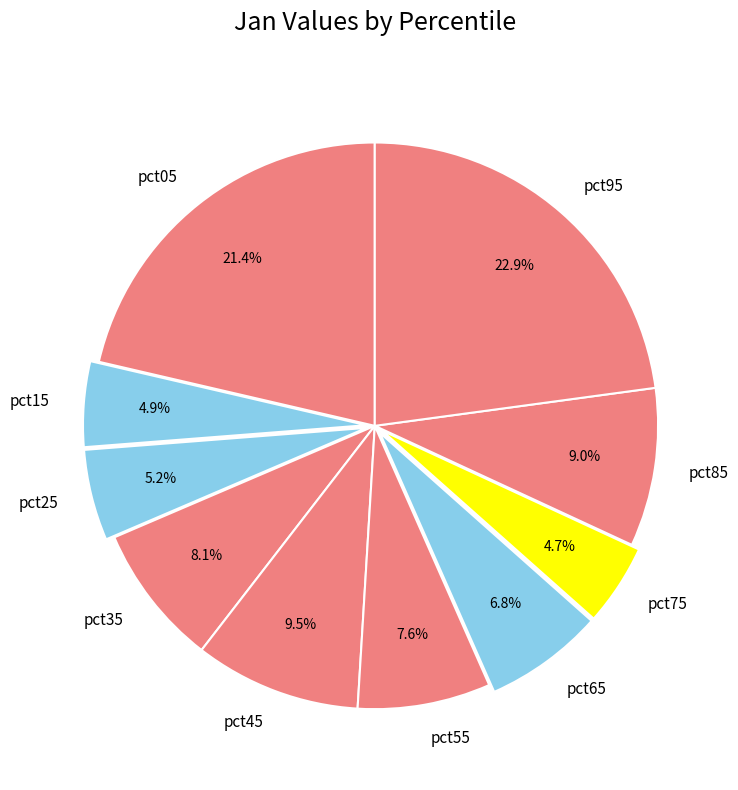

Is it true that pct05 is 11% of the pie?

False